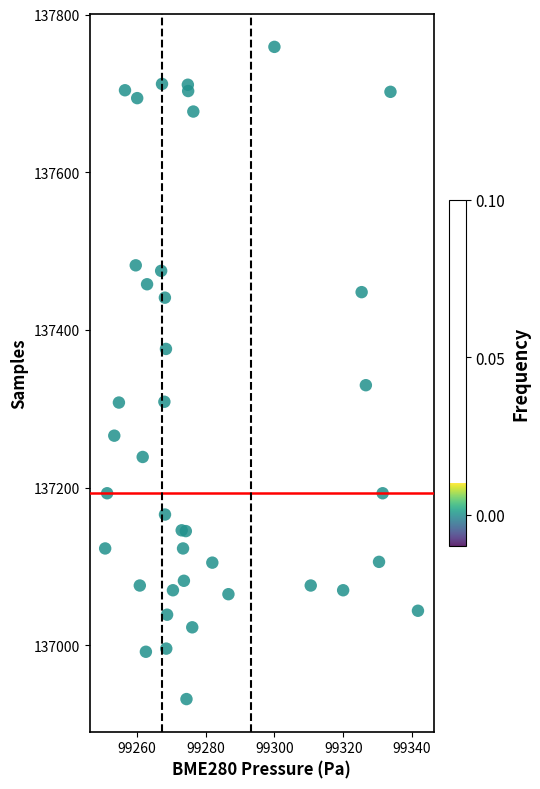

What Y value in the scatter plot is closest to 137345?

137330